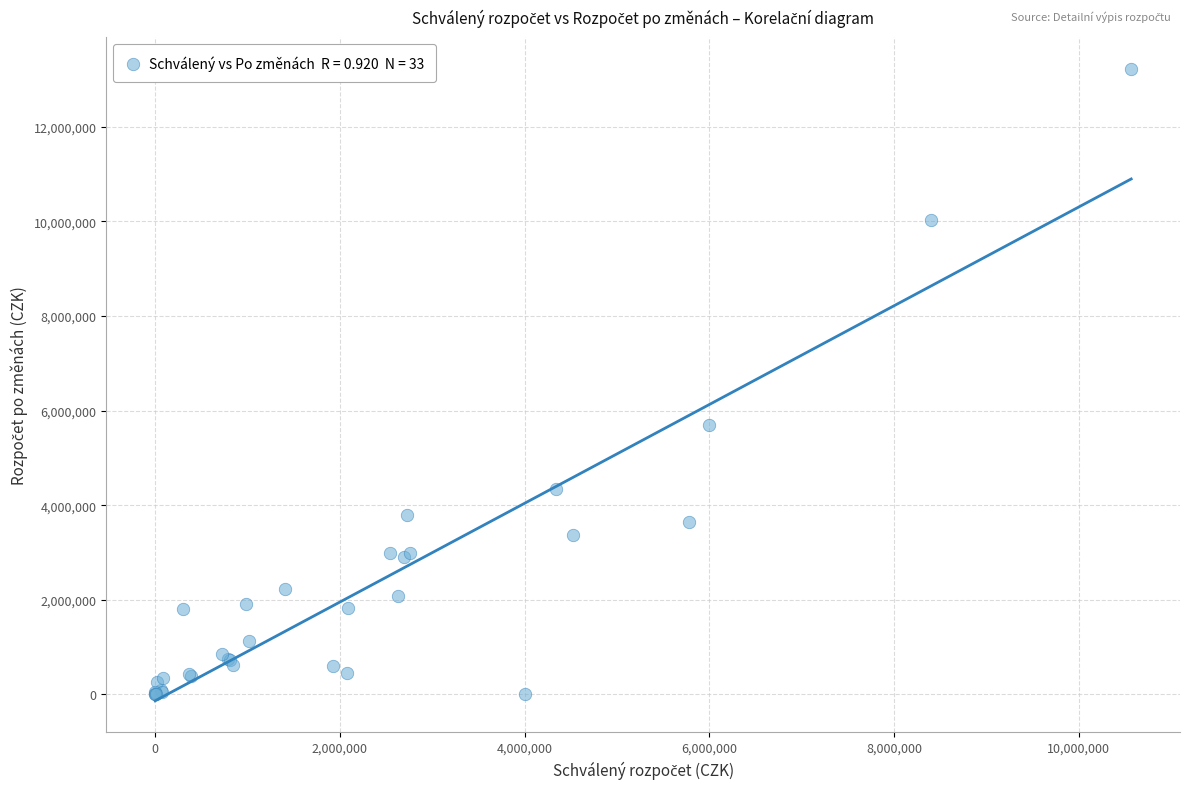

What Y value in the scatter plot is closest to 6612099?

5700000.0